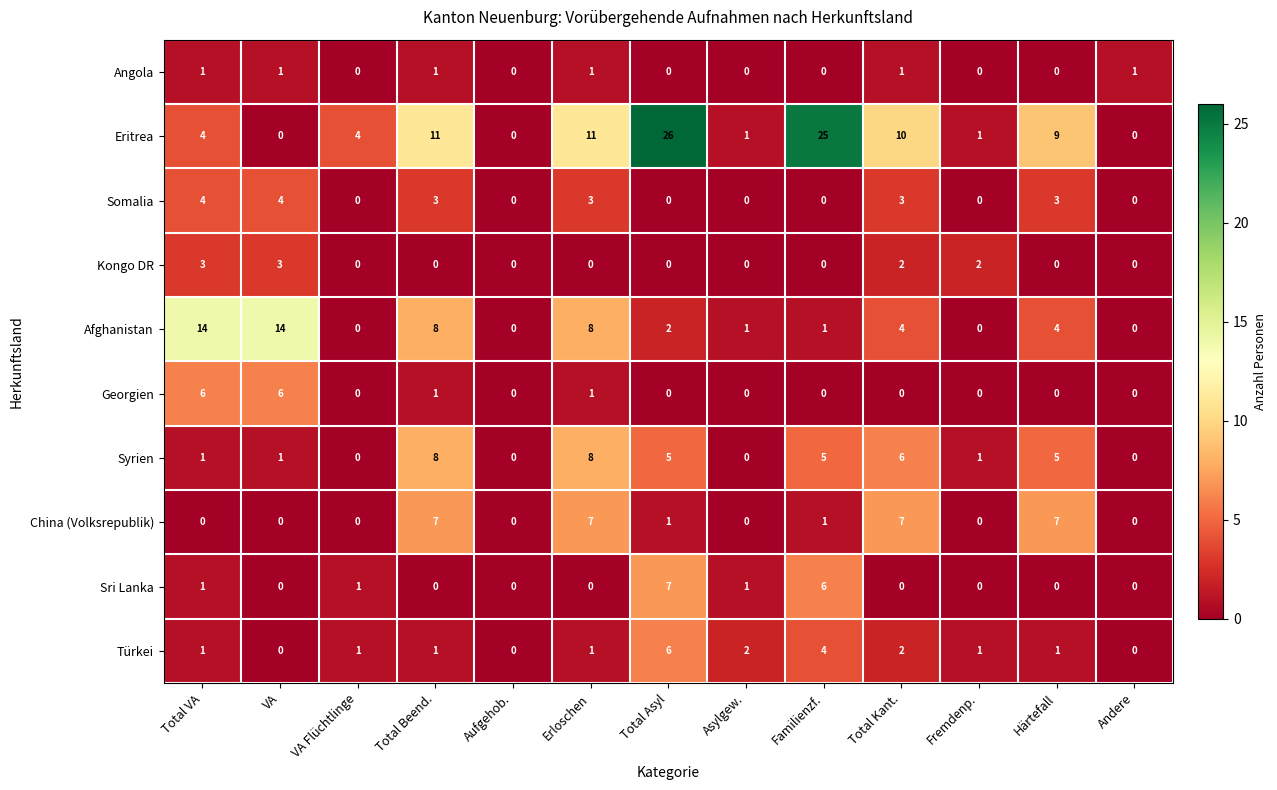

Which category has the highest value across all series?

Total Asyl